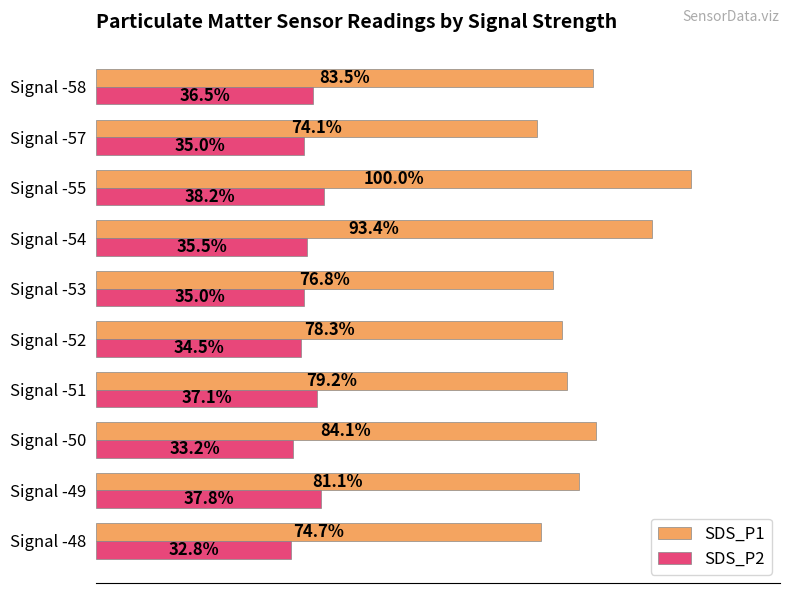

At which label is SDS_P1 closest to 87?

Signal -50